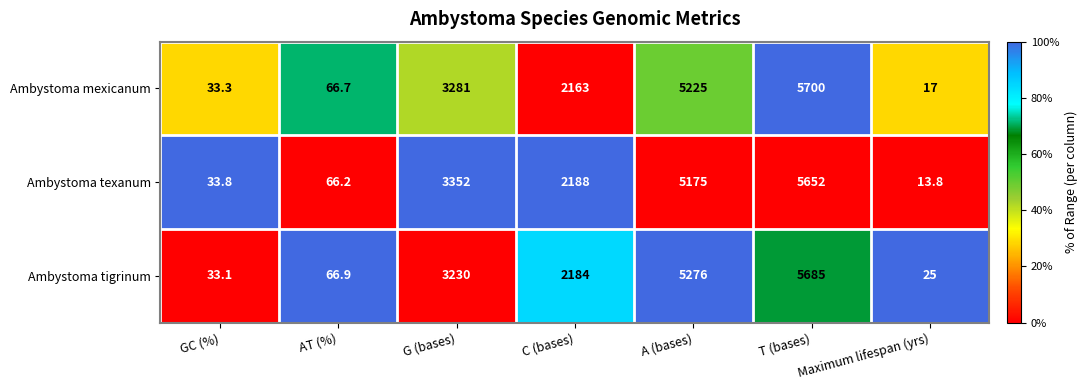

Which series changed the most between AT (%) and C (bases)?

Ambystoma texanum